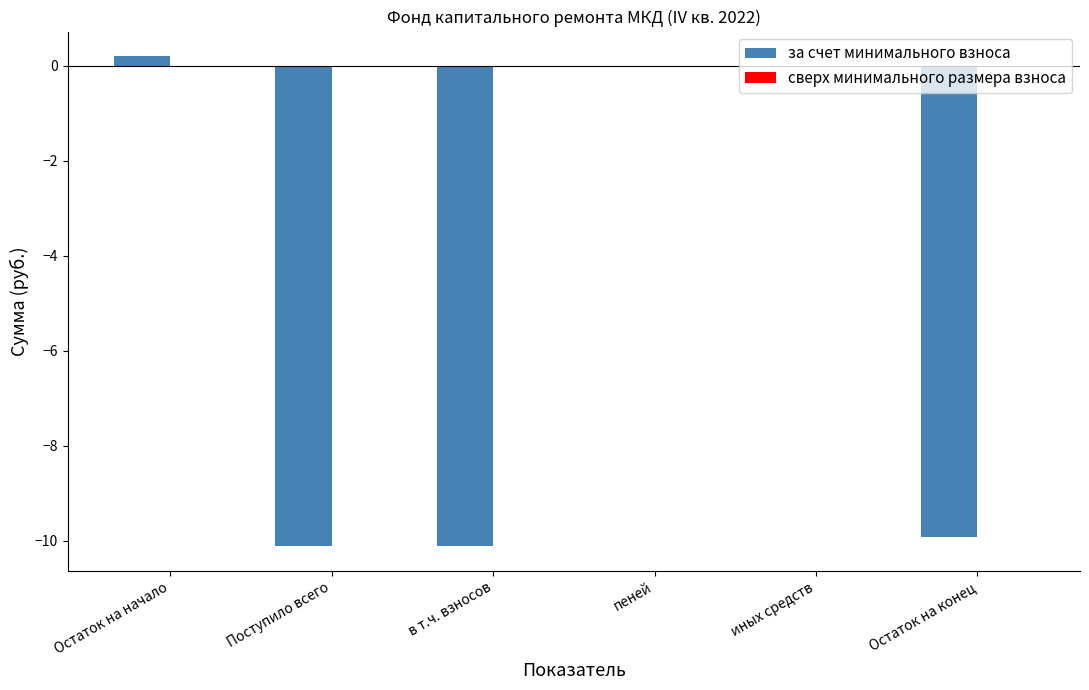

Are the bars horizontal?

No